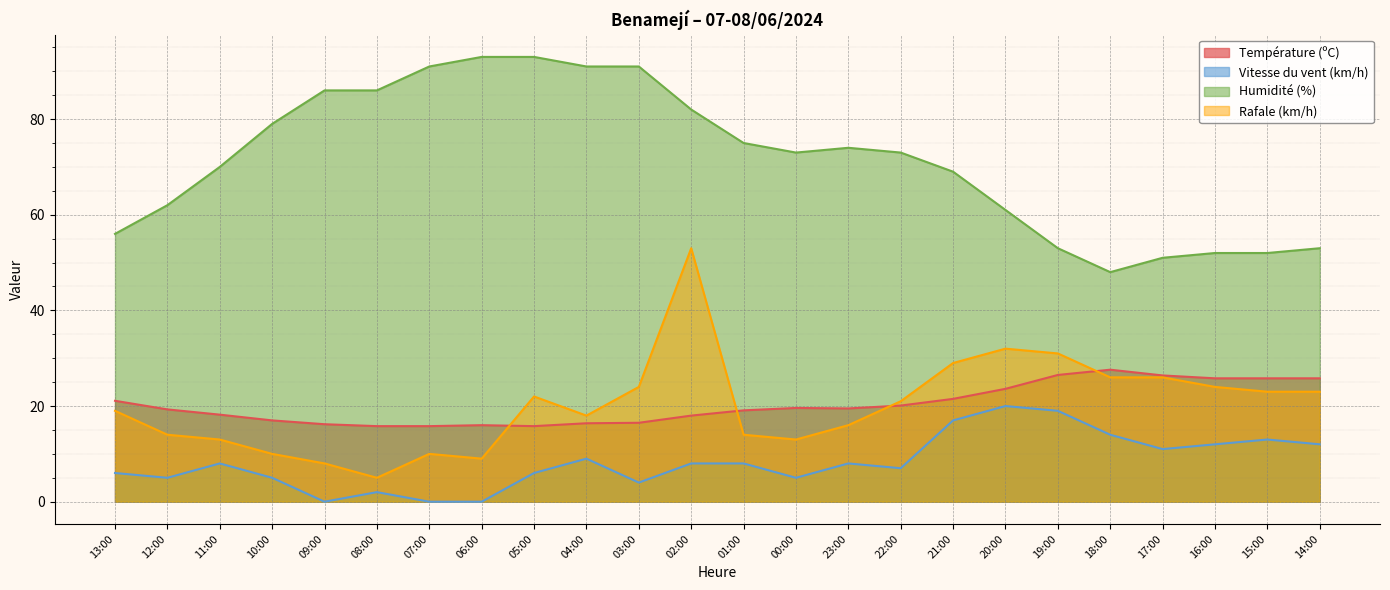

At 02:00, list the series in order from smallest to largest.

Vitesse du vent (km/h), Température (ºC), Rafale (km/h), Humidité (%)